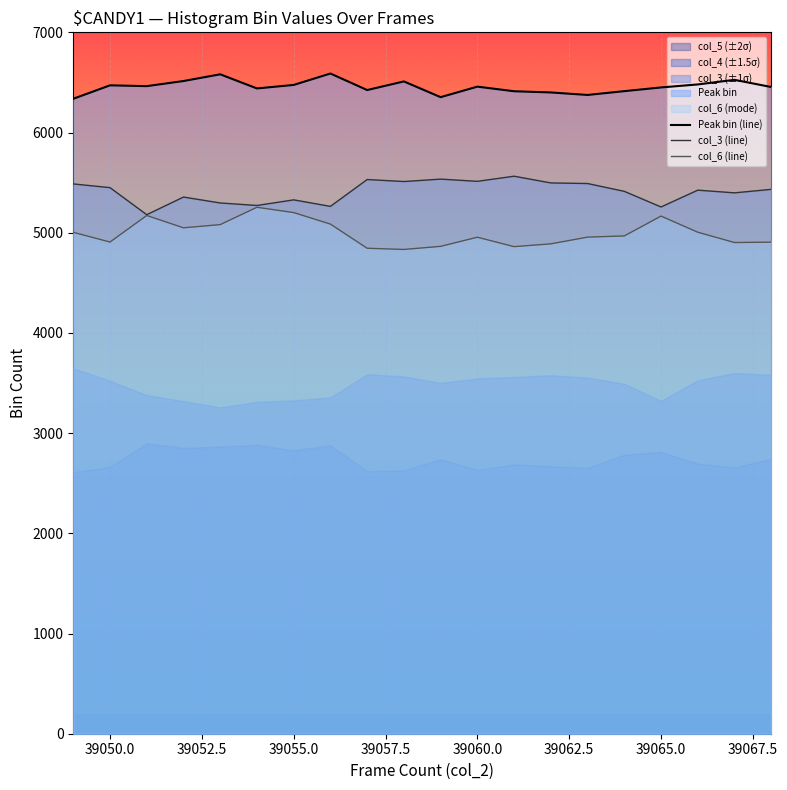

Which series has the largest range (max minus min)?

col_6 (line)